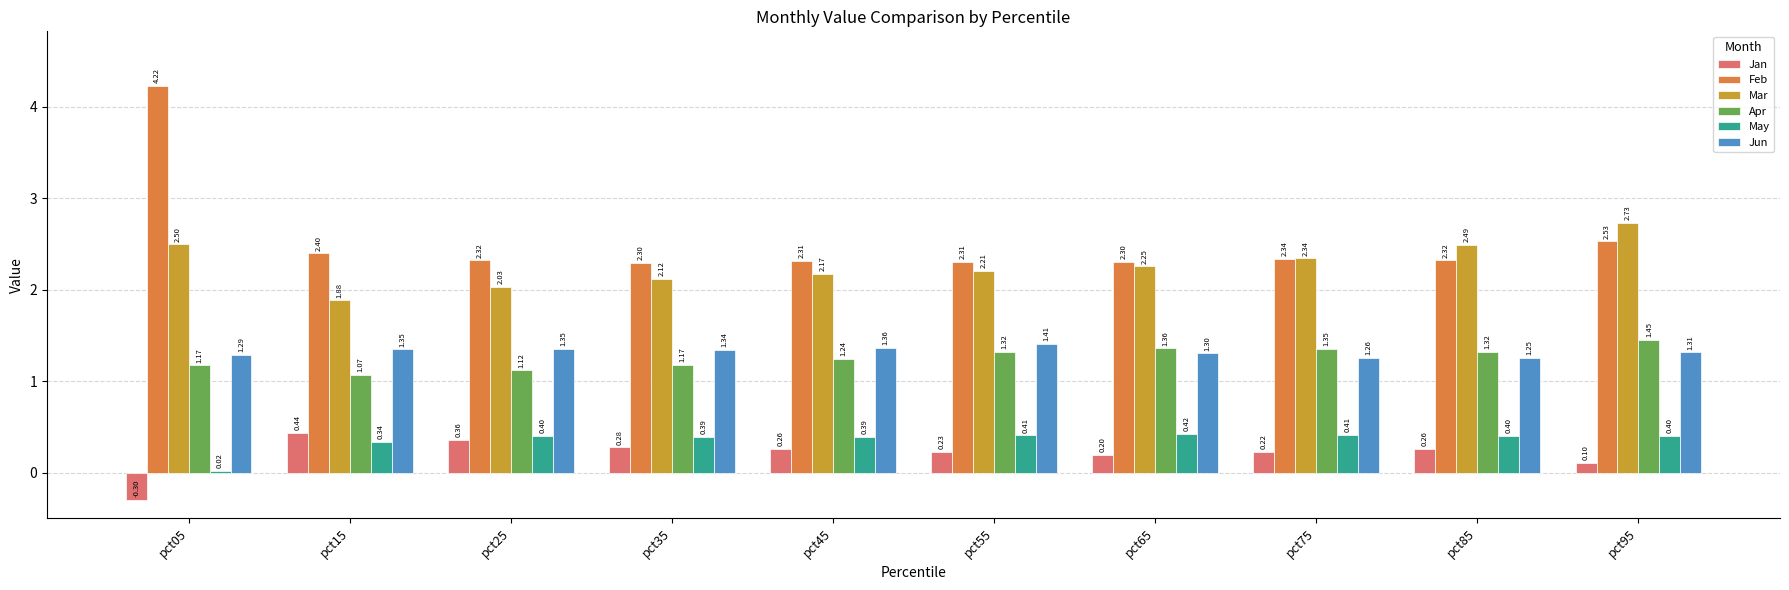

True or false: Apr has a value of 1.8 at pct25.

False